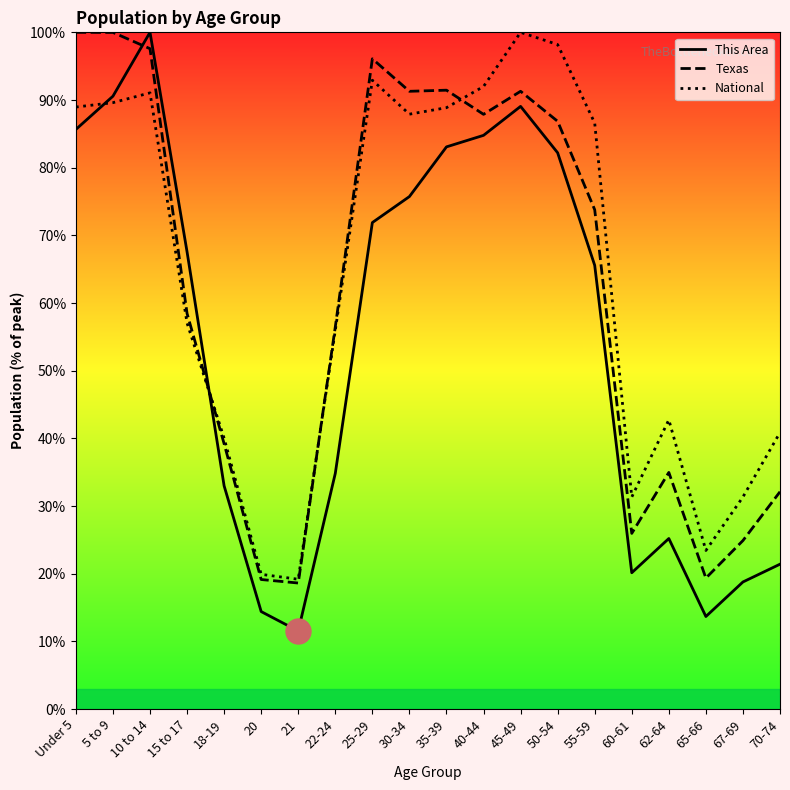

Reading right to left, extract all data points from this chart.

This Area: 70-74=21.4	67-69=18.8	65-66=13.7	62-64=25.2	60-61=20.1	55-59=65.6	50-54=82.2	45-49=89.1	40-44=84.8	35-39=83.1	30-34=75.7	25-29=71.9	22-24=34.8	21=11.5	20=14.4	18-19=33.0	15 to 17=67.6	10 to 14=100.0	5 to 9=90.6	Under 5=85.7
Texas: 70-74=32.1	67-69=24.9	65-66=19.3	62-64=35.0	60-61=26.0	55-59=73.8	50-54=86.8	45-49=91.3	40-44=87.9	35-39=91.4	30-34=91.3	25-29=96.1	22-24=56.5	21=18.6	20=19.1	18-19=39.2	15 to 17=58.5	10 to 14=97.6	5 to 9=100.0	Under 5=100.0
National: 70-74=40.9	67-69=31.3	65-66=23.4	62-64=42.7	60-61=31.3	55-59=86.6	50-54=98.2	45-49=100.0	40-44=92.0	35-39=88.9	30-34=87.9	25-29=92.9	22-24=56.0	21=19.2	20=19.9	18-19=40.0	15 to 17=57.0	10 to 14=91.1	5 to 9=89.6	Under 5=89.0